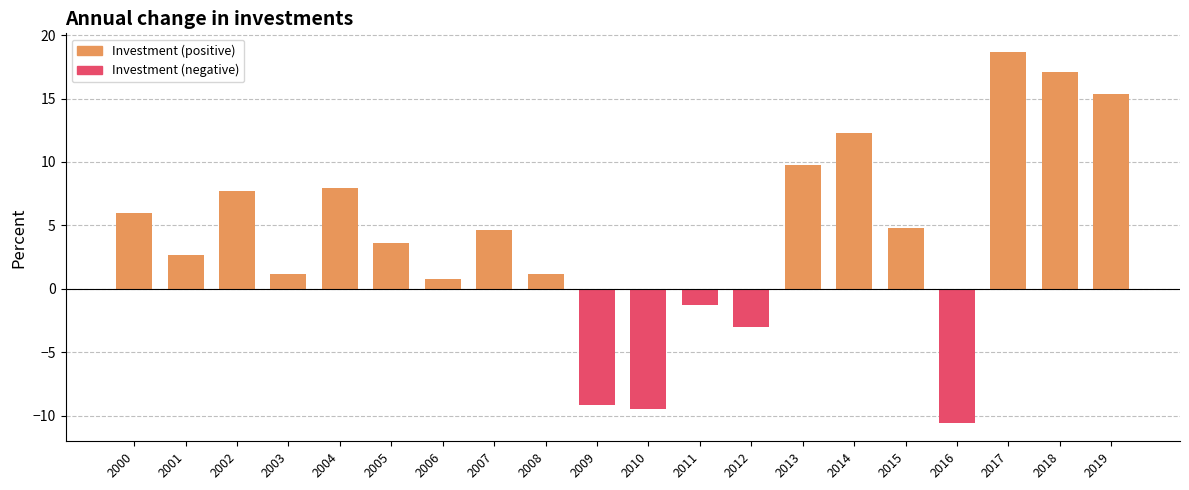

Reading left to right, extract all data points from this chart.

6.0	2.7	7.7	1.2	7.9	3.6	0.7	4.6	1.2	-9.1	-9.5	-1.3	-3.0	9.8	12.3	4.8	-10.6	18.7	17.1	15.3